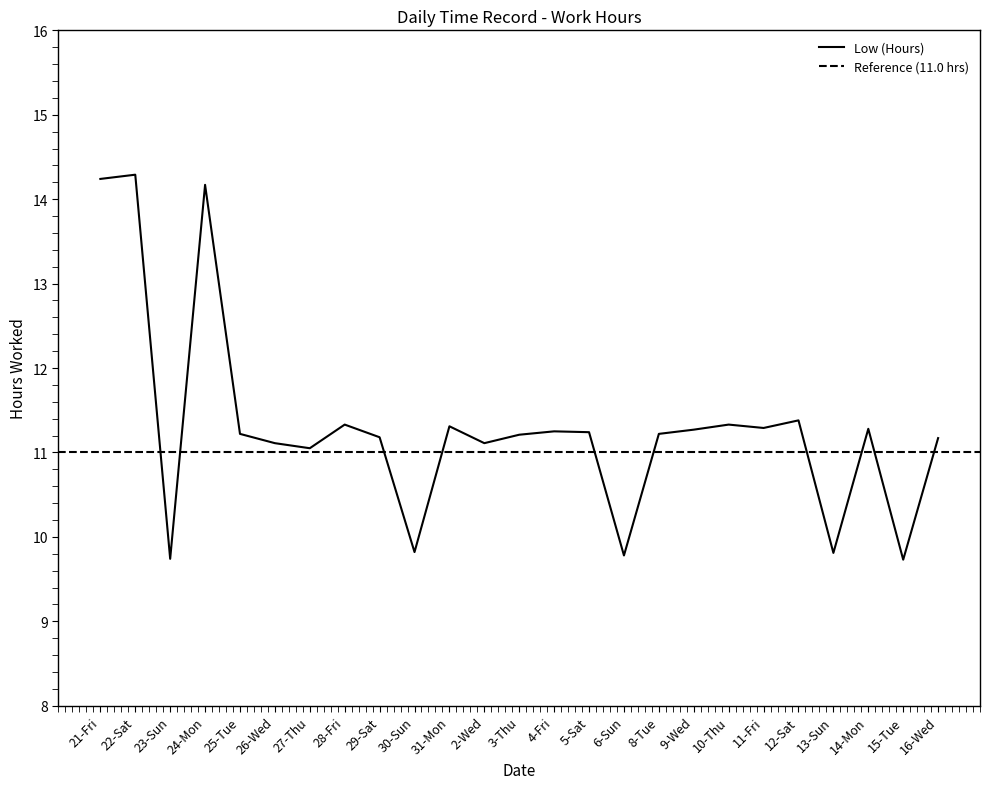

Where is the data nearest to the value 12?

12-Sat